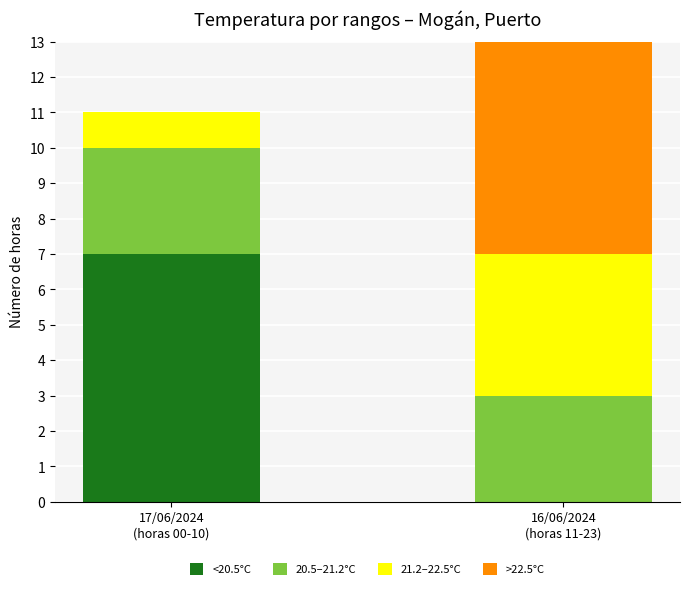

What are all the series names shown in the legend?

<20.5°C, 20.5–21.2°C, 21.2–22.5°C, >22.5°C